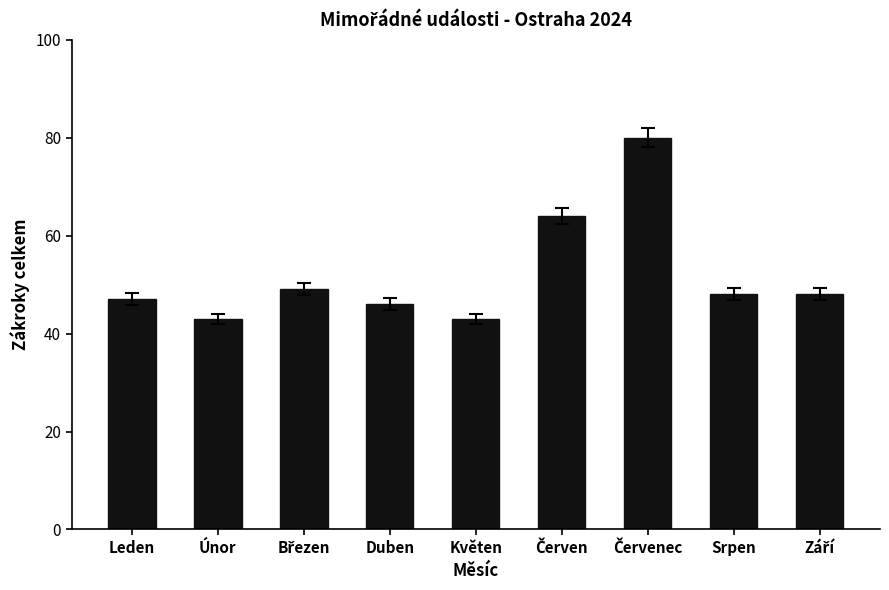

What is the average value?

52